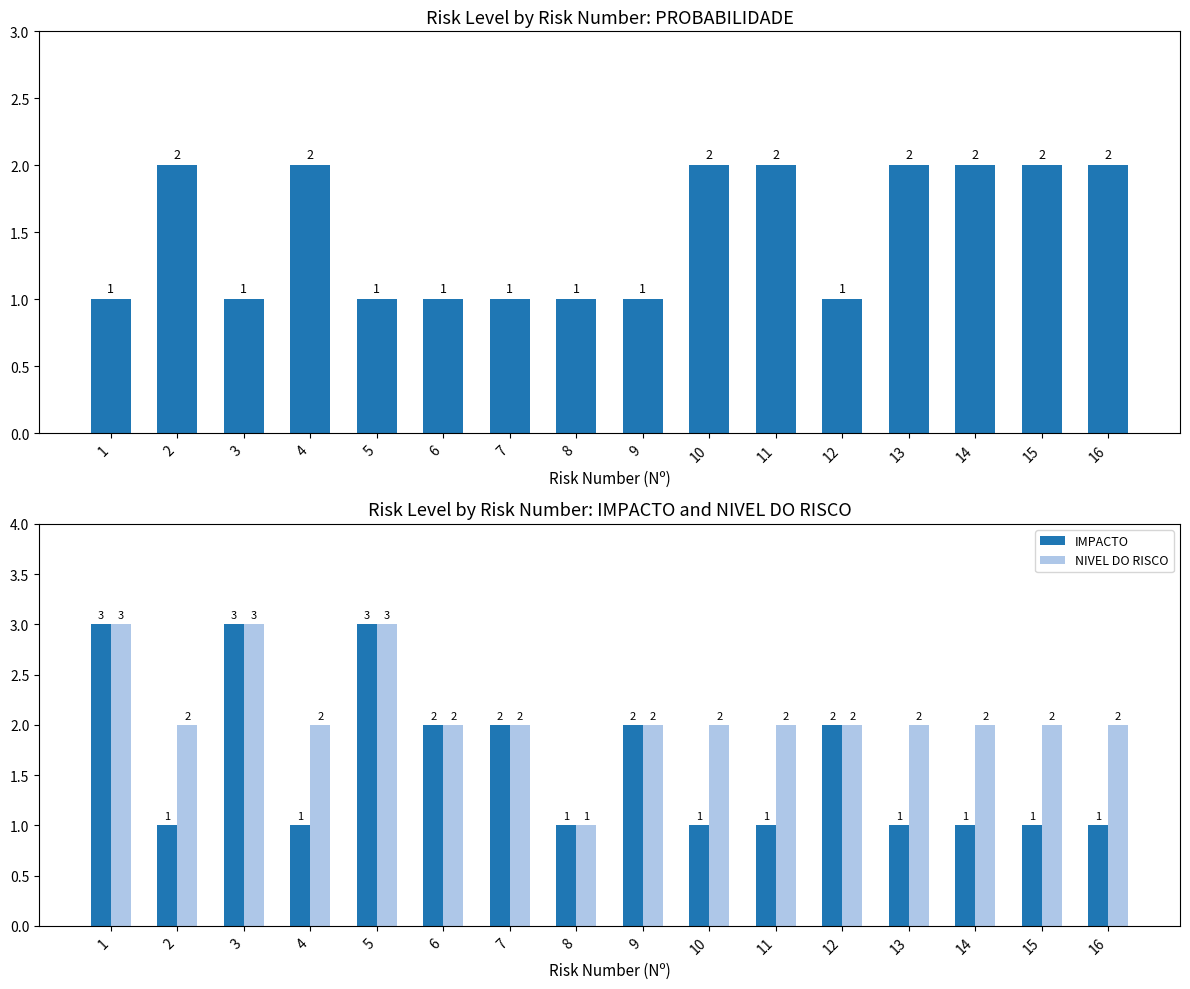

What is the value of the PROBABILIDADE bar at the 14th from the left?

2